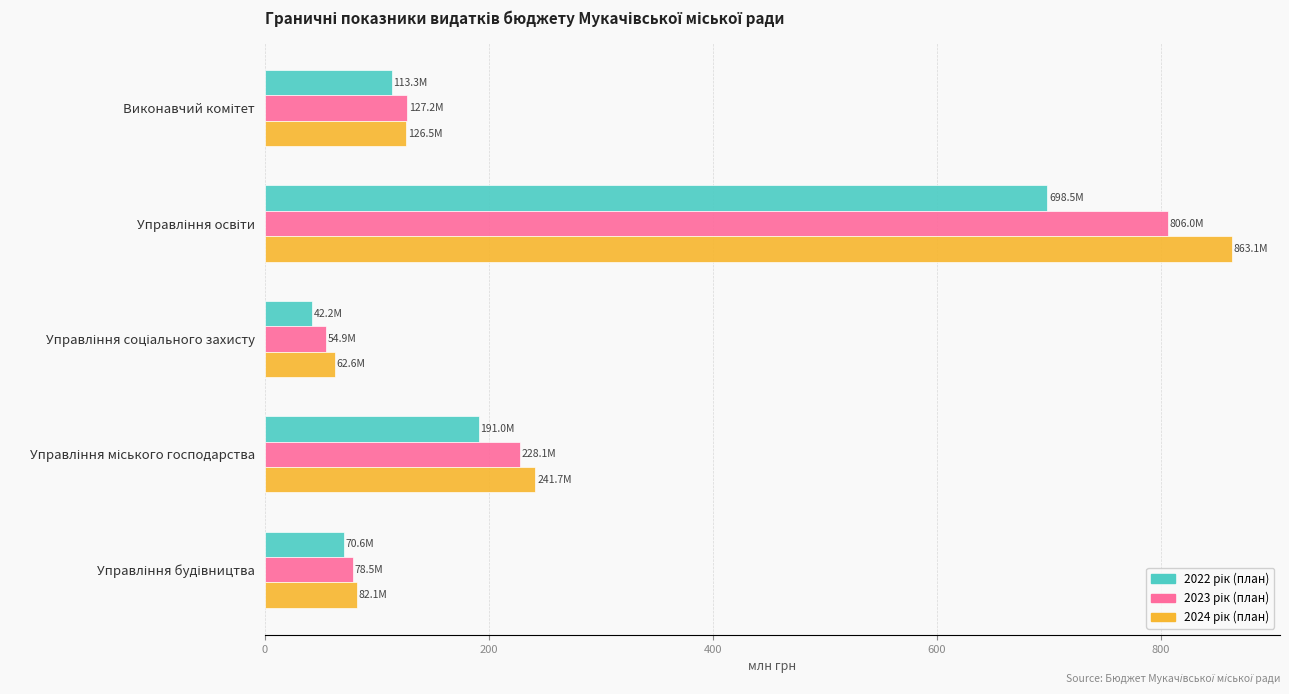

What is the maximum value shown in the chart?

863.1